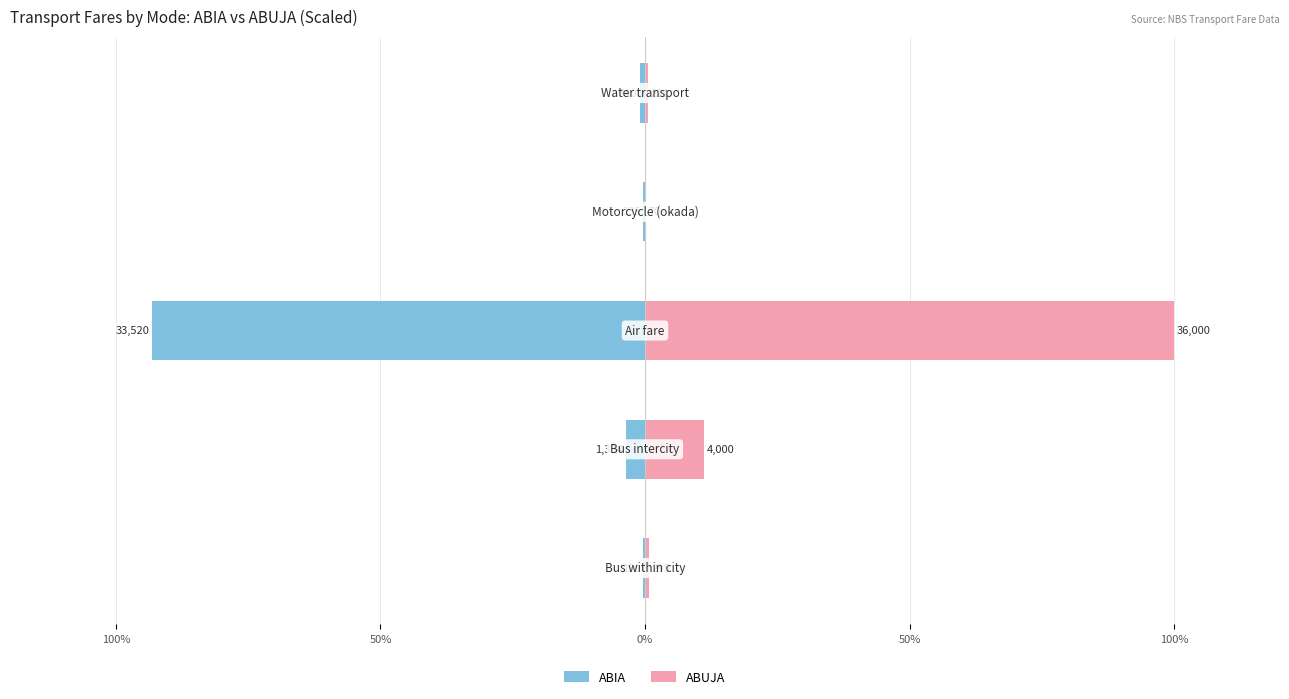

True or false: ABIA has a value of -0.2 at 100%.

False